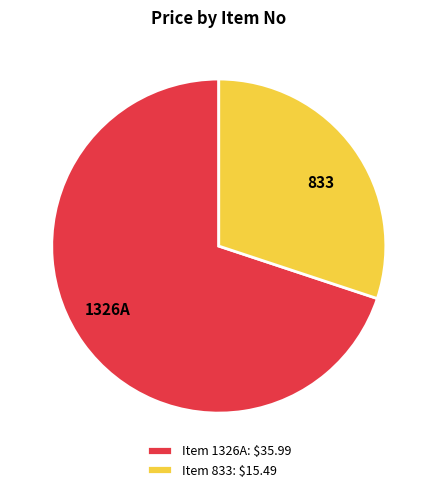

Which category has the biggest portion of the pie?

1326A